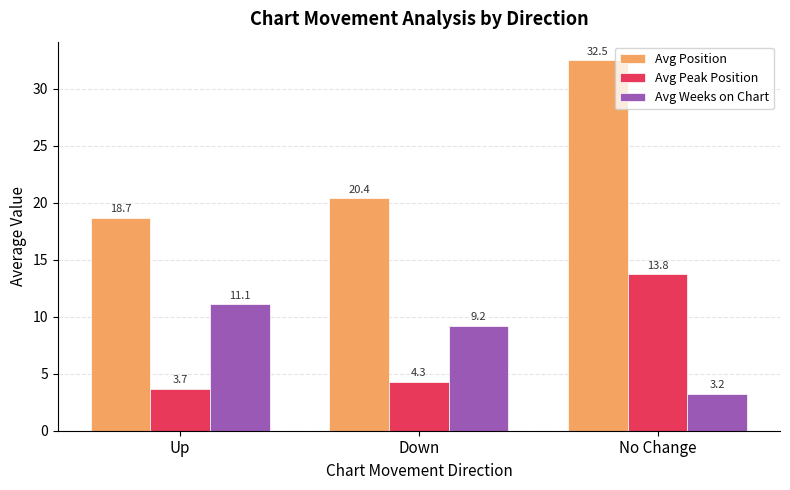

Which series has the largest range (max minus min)?

Avg Position